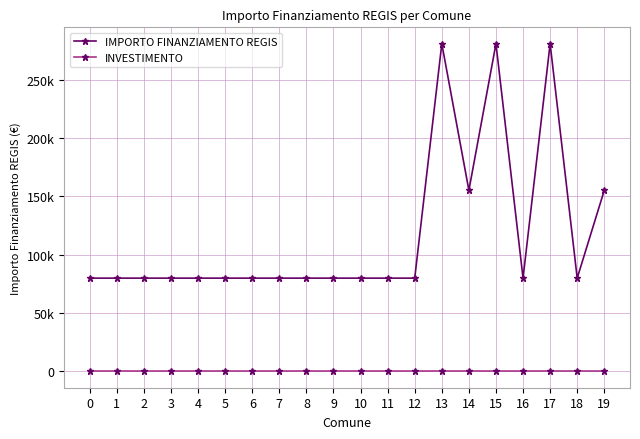

True or false: INVESTIMENTO and IMPORTO FINANZIAMENTO REGIS intersect in this chart.

False